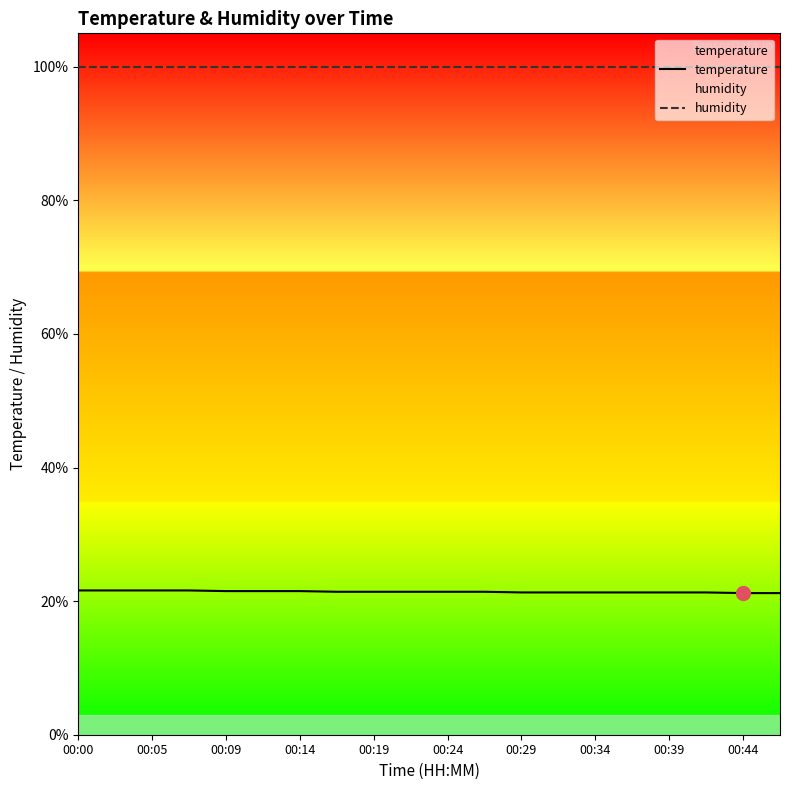

Which series has the largest total across all categories?

humidity